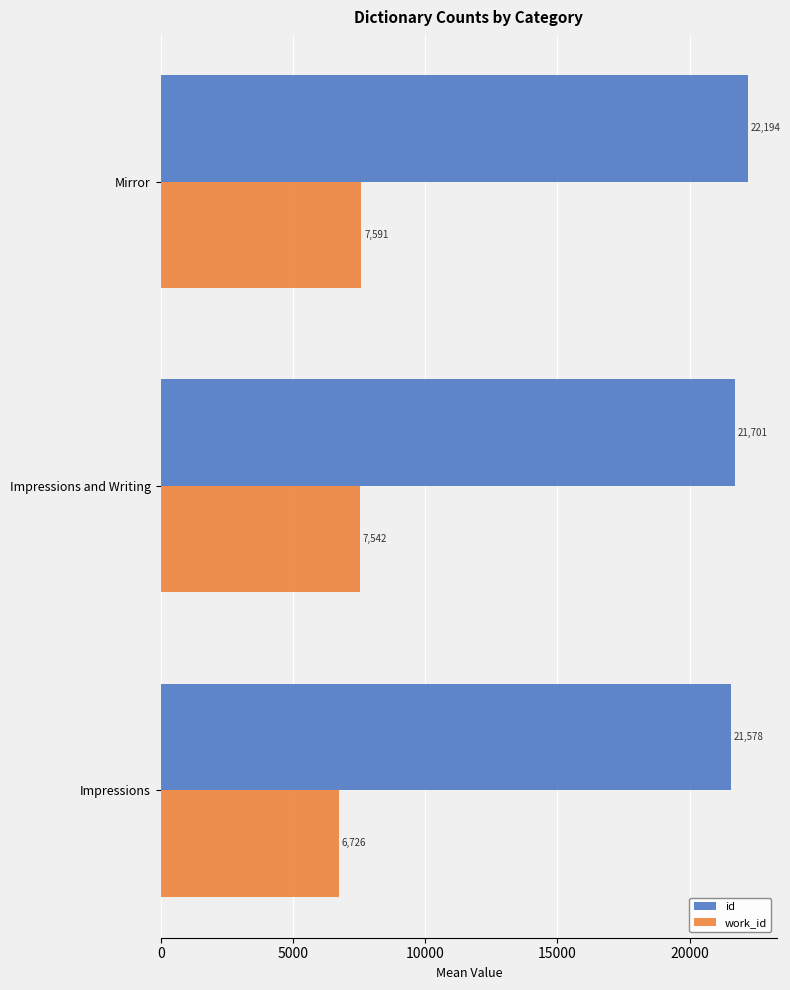

Which series has the widest spread of values?

work_id